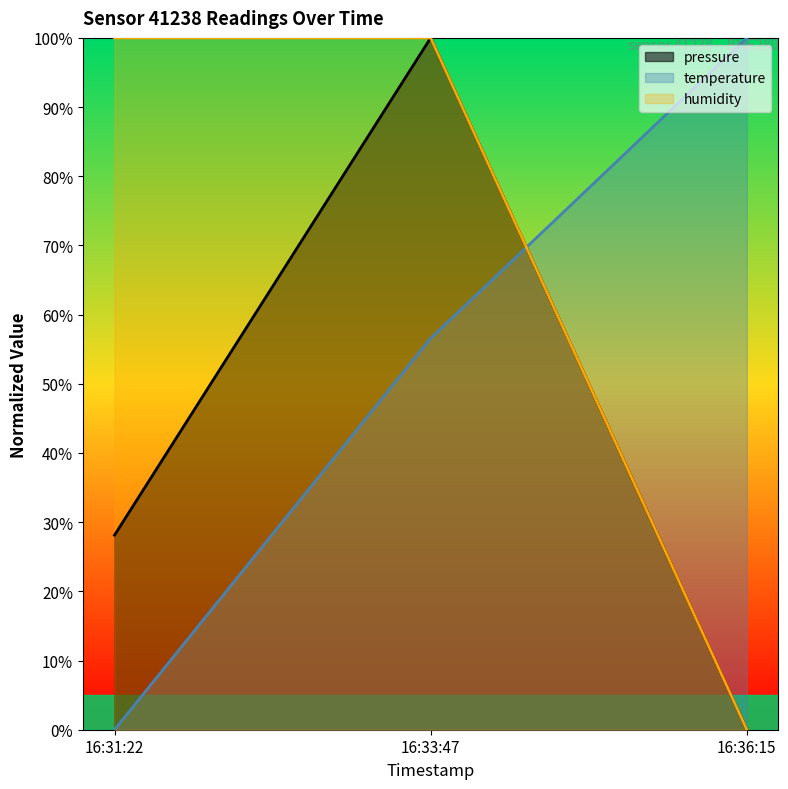

What is the difference between the pressure values at 16:33:47 and 16:31:22?

71.9